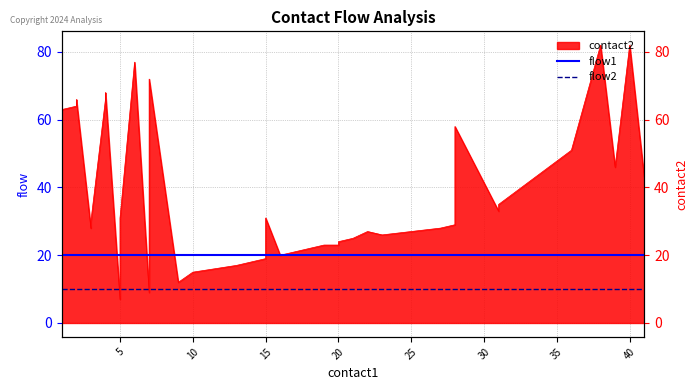

How many lines are shown in the chart?

2